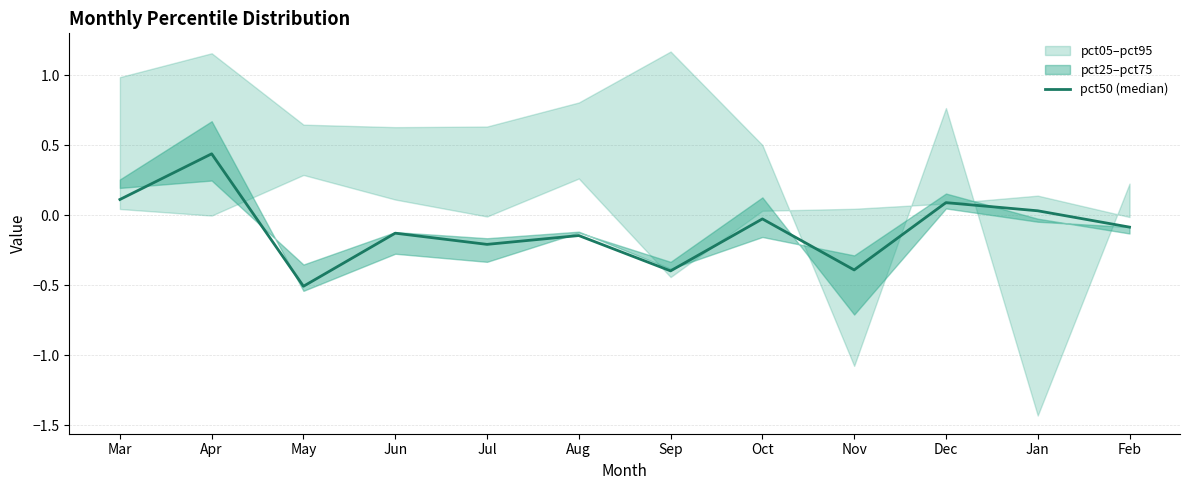

What is the value of the 5th point from the left?

-0.2